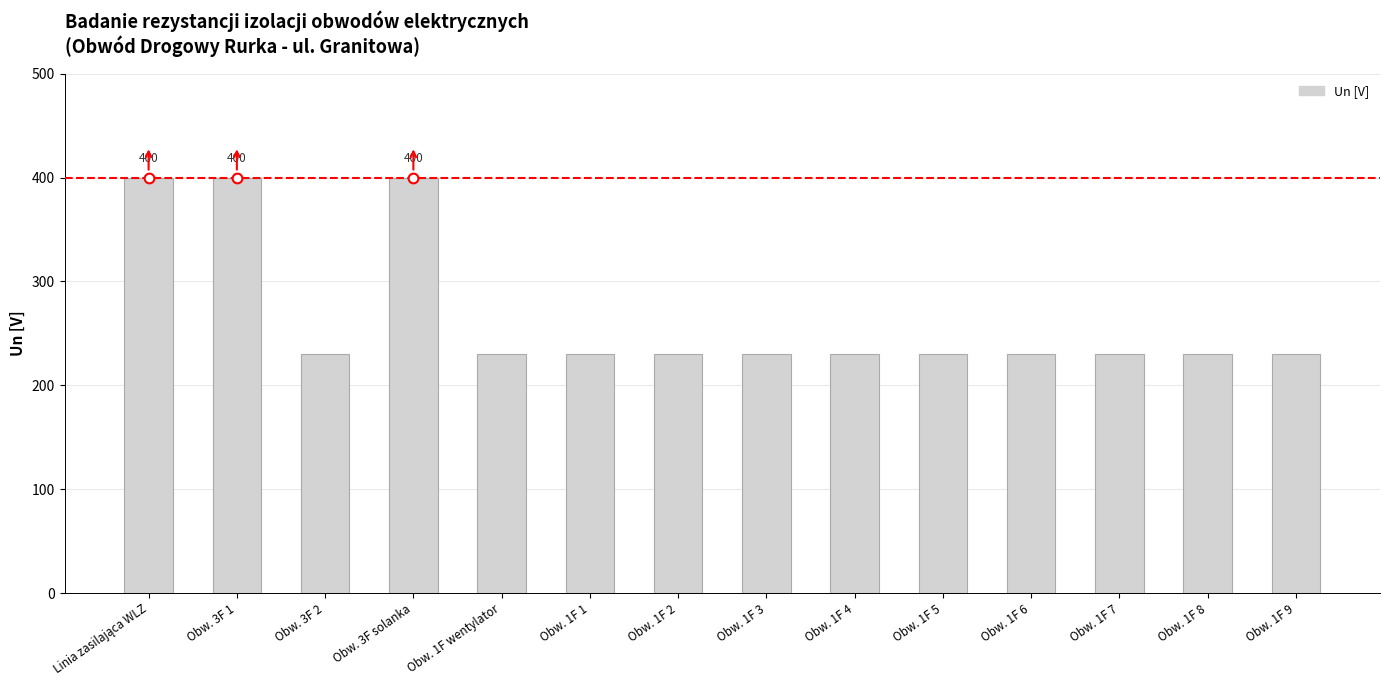

How many values exceed 230?

3